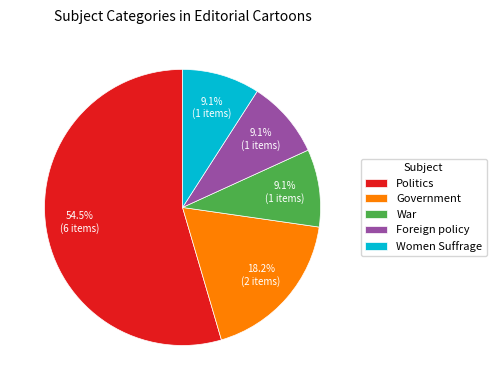

Which category has the biggest portion of the pie?

Politics